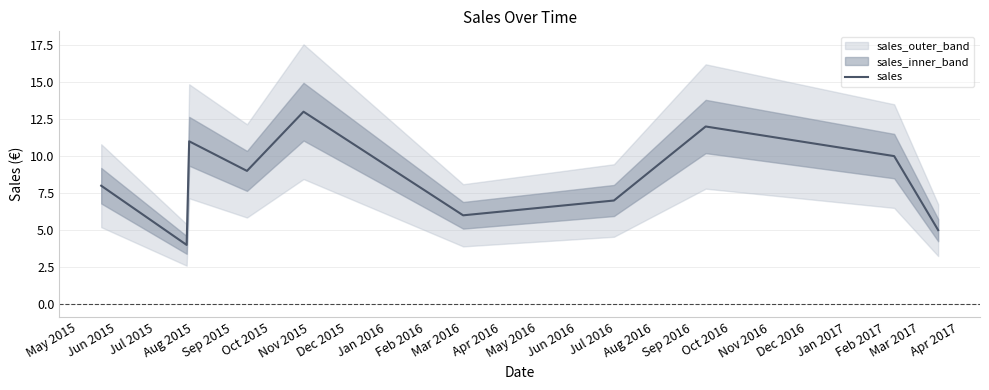

What is the sum of all values?

85